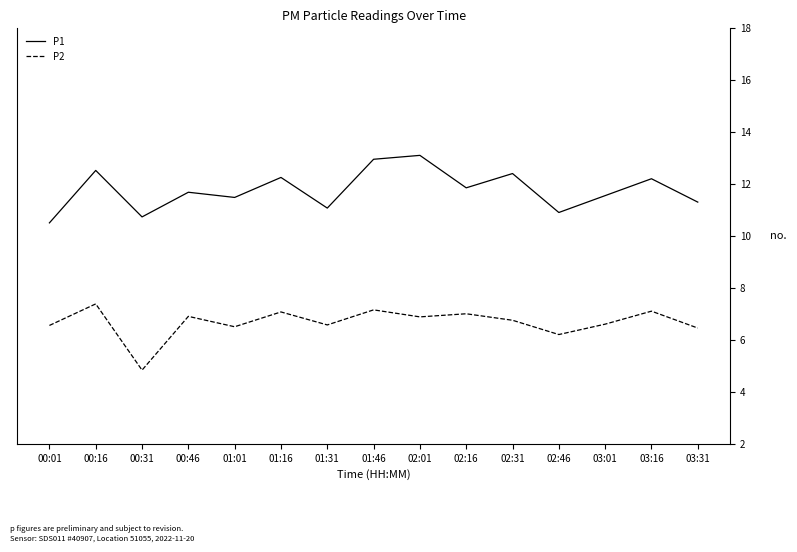

Which series has the largest total across all categories?

P1